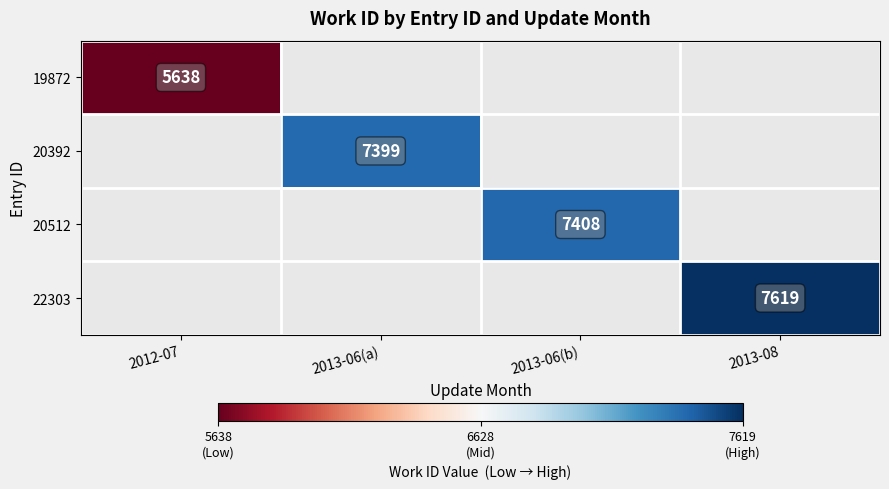

True or false: 19872 has a value of 1391 at 2012-07.

False